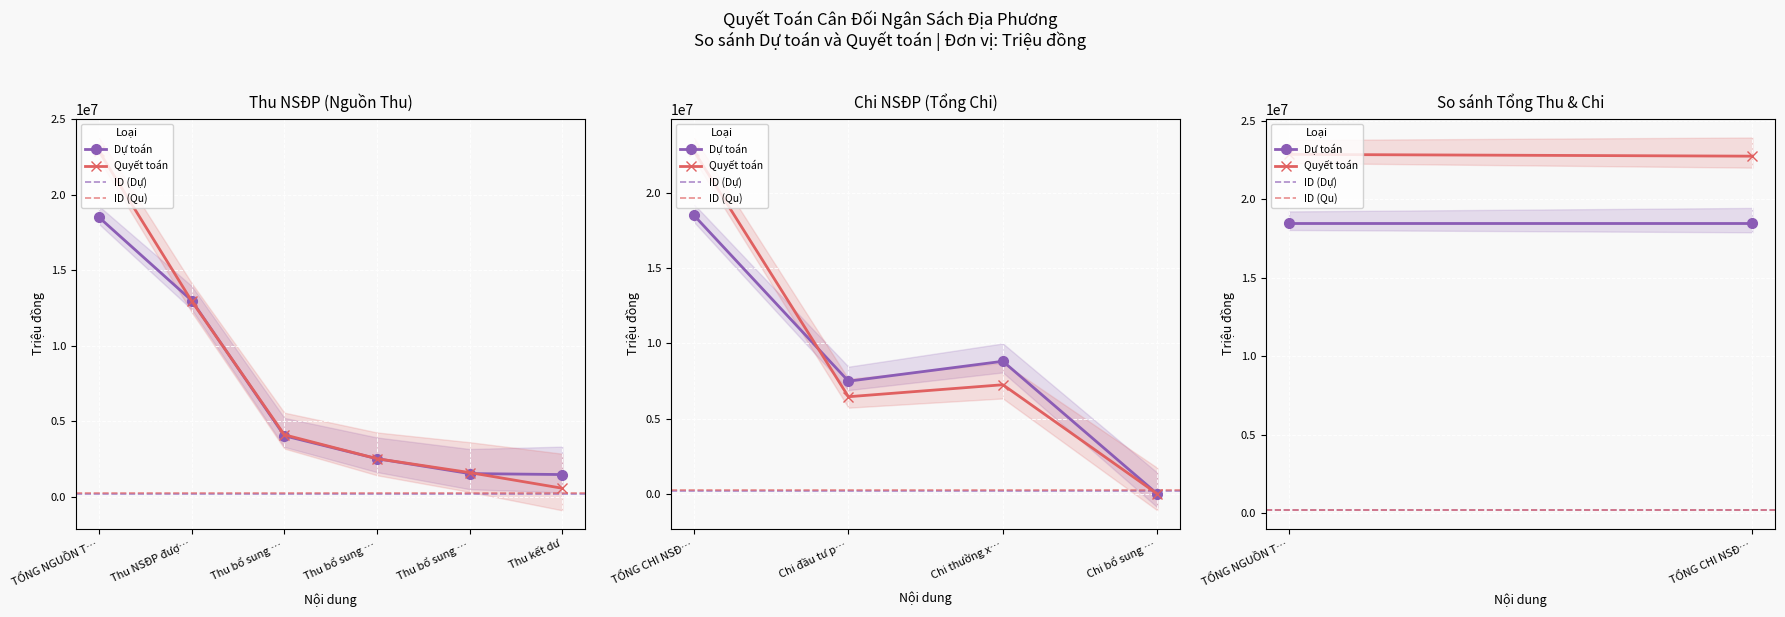

Is the value of Quyết toán at TỔNG CHI NSĐ… greater than the value of ID (Dự) at TỔNG NGUỒN T…?

Yes